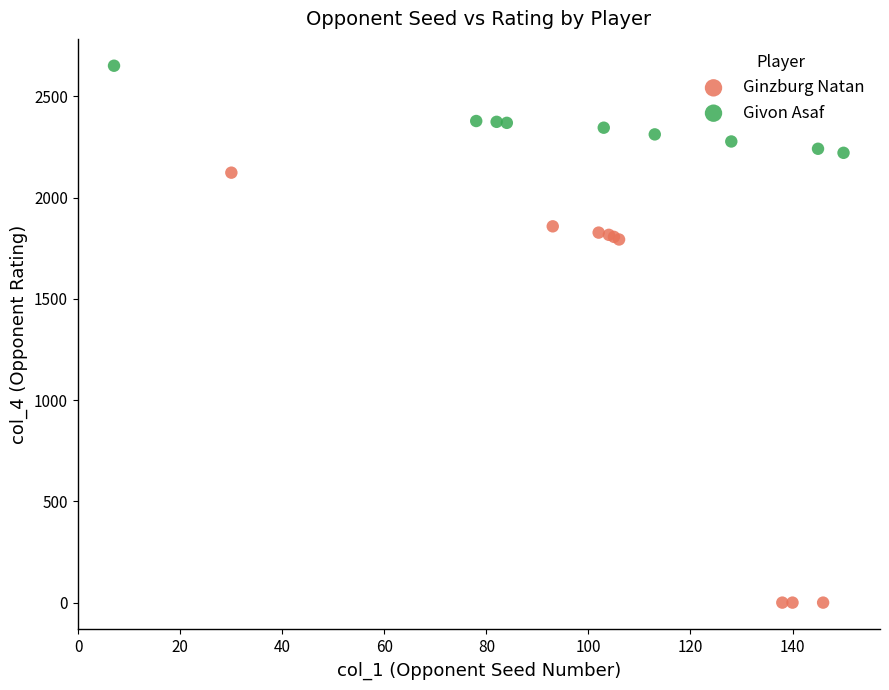

What are all the series names shown in the legend?

Ginzburg Natan, Givon Asaf